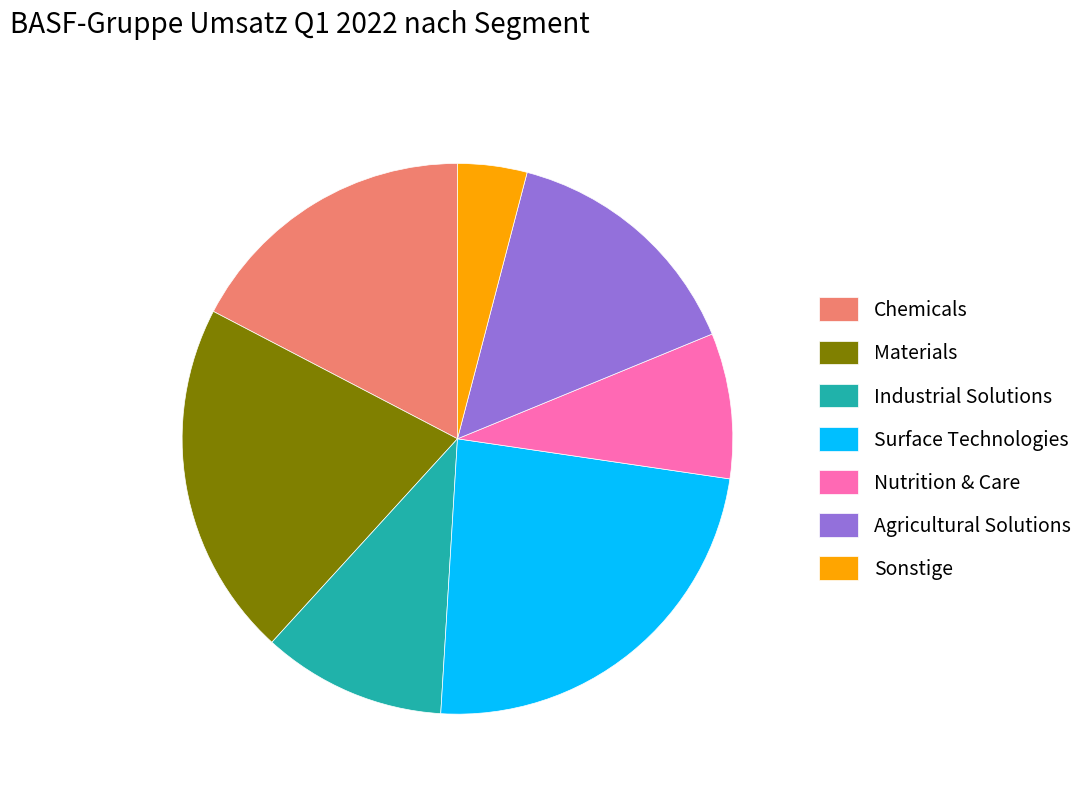

What is the smallest slice in the pie chart?

Sonstige